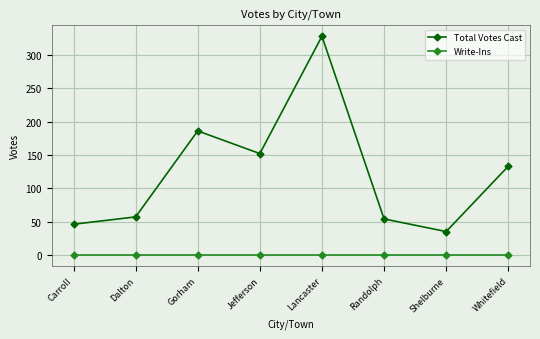

What is the label of the 5th point from the right?

Jefferson